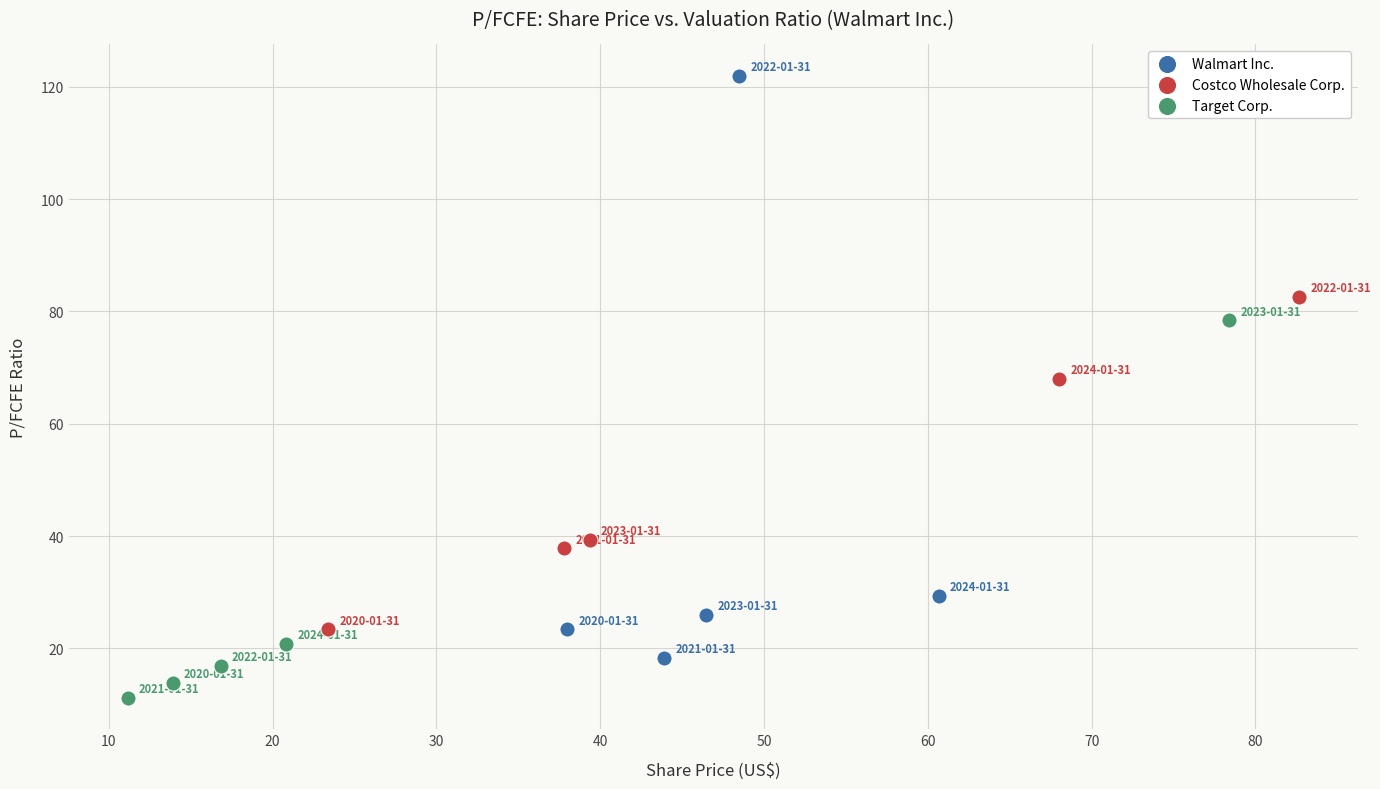

Which series contains the highest Y value?

Walmart Inc.